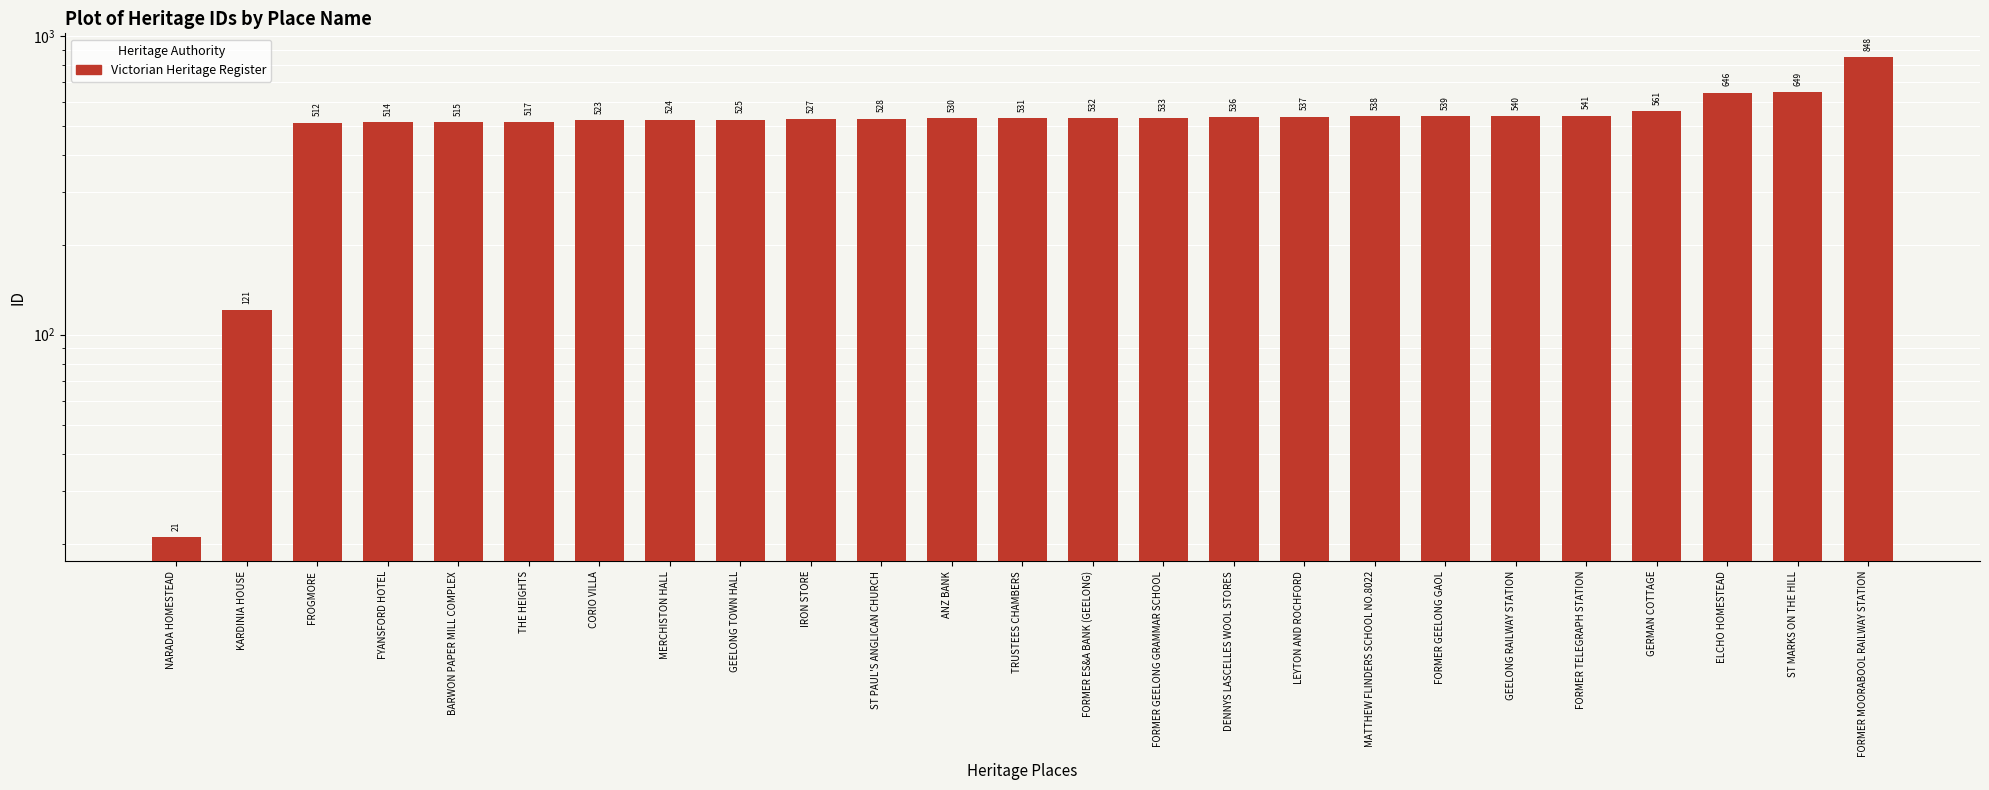

Is it true that the value at GEELONG RAILWAY STATION is 295?

False